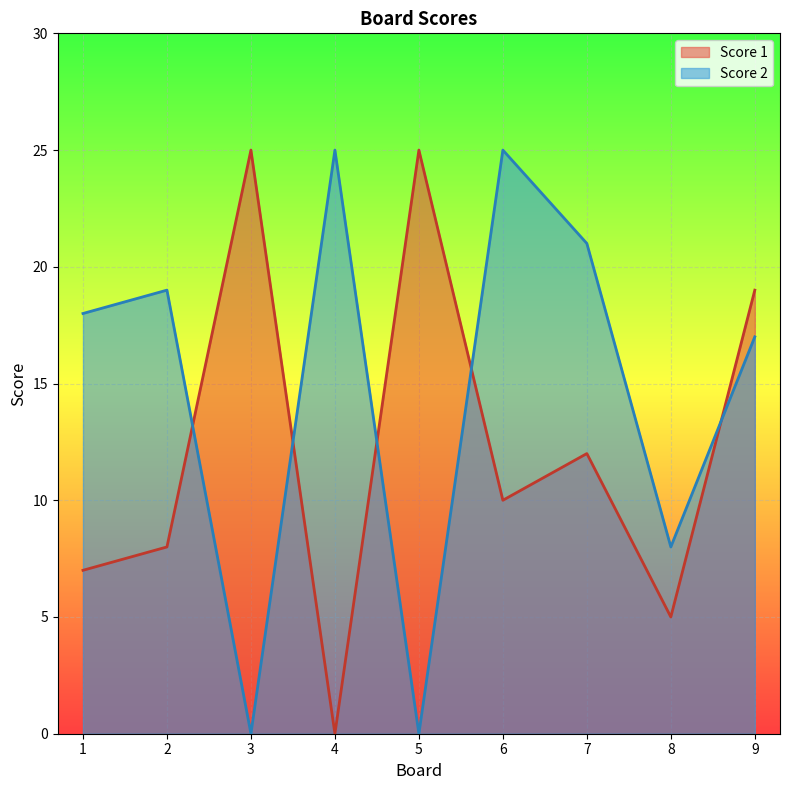

What value does the Score 2 series have at 8?

8